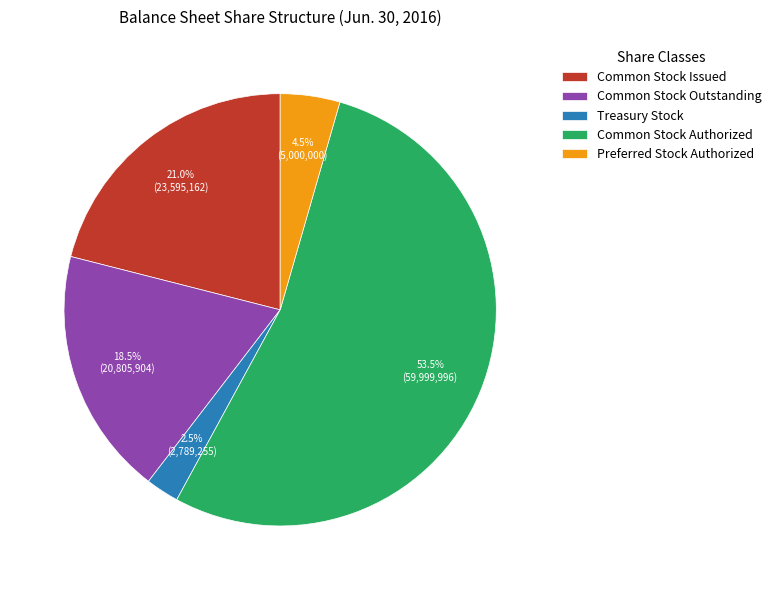

Approximately how many times larger is the value at Common Stock Issued compared to Common Stock Outstanding?

1.1